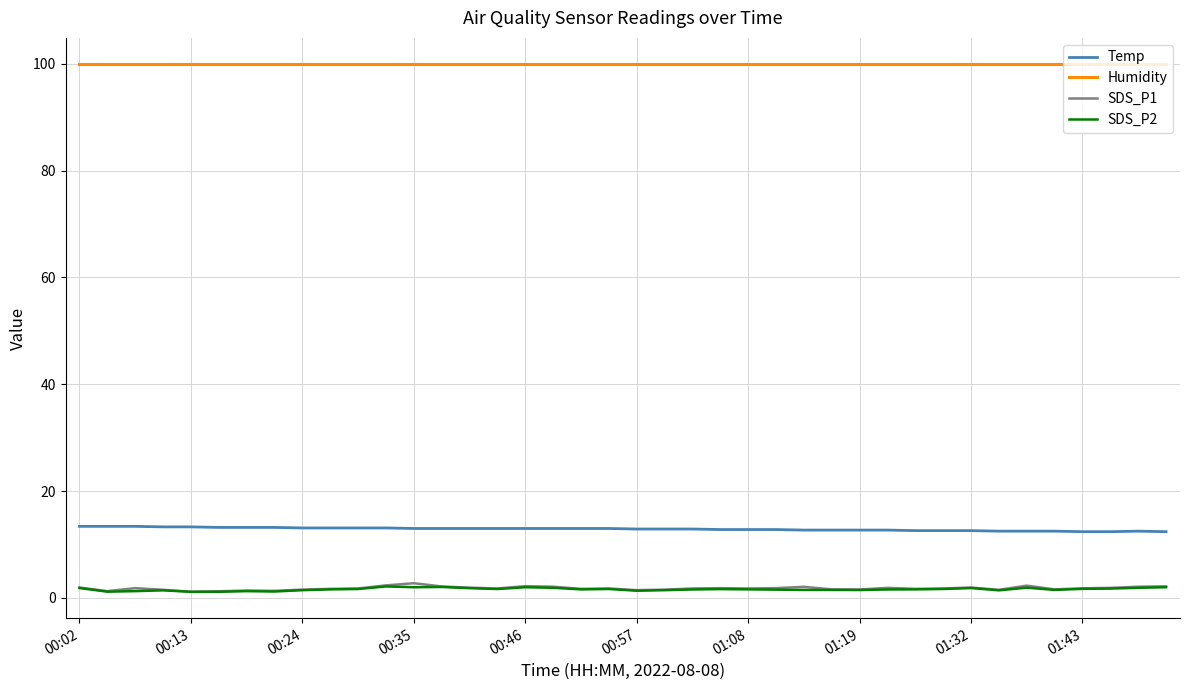

True or false: Humidity and Temp intersect in this chart.

False